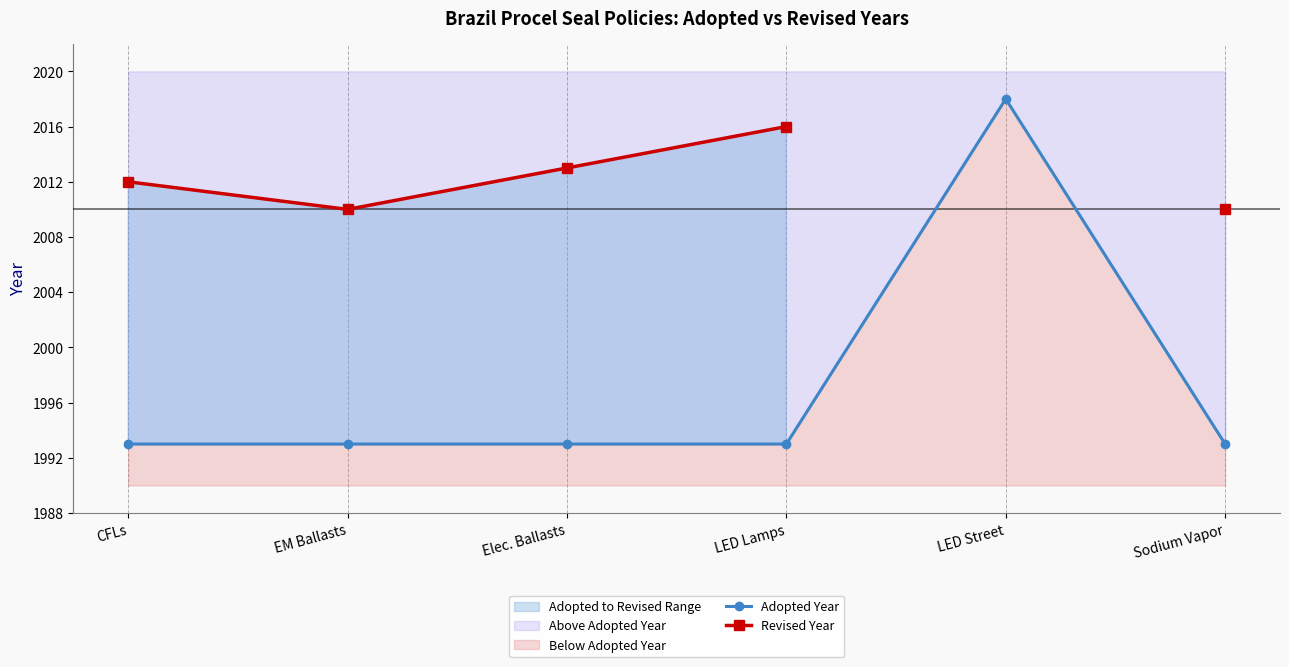

What is the average value of the Adopted Year series?

1997.2